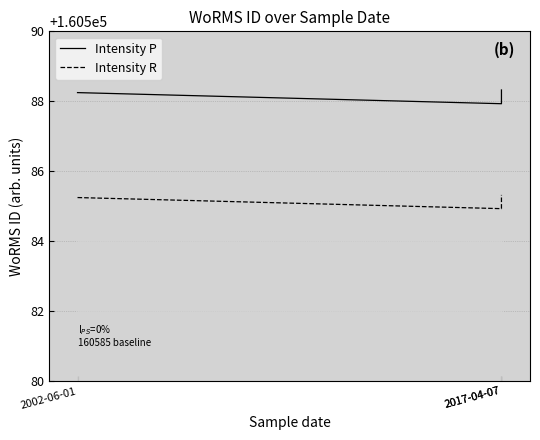

Which series has the largest total across all categories?

Intensity P